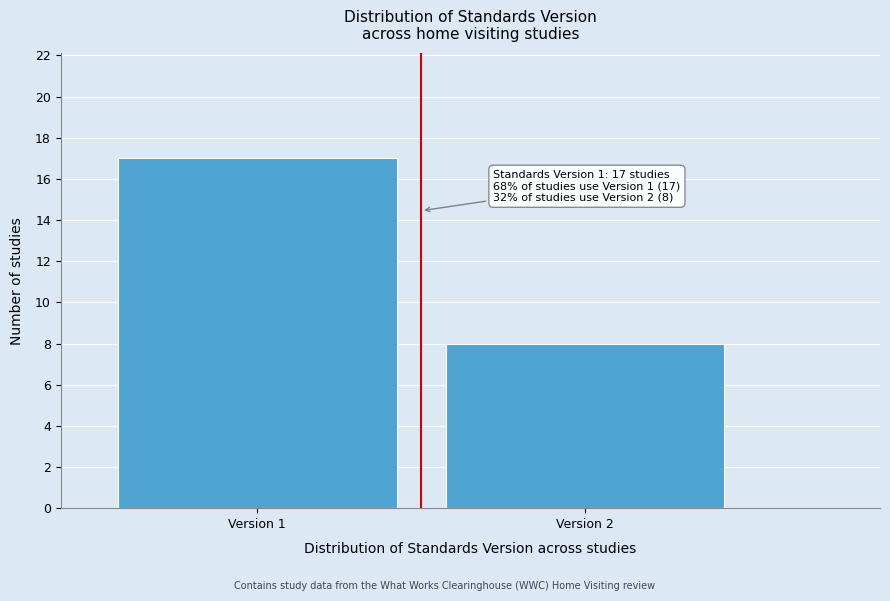

Reading left to right, transcribe all the data shown in this chart.

17	8